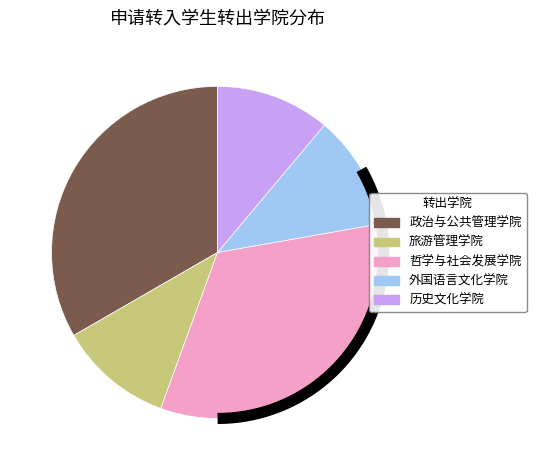

Rank the categories by value from highest to lowest.

政治与公共管理学院, 哲学与社会发展学院, 旅游管理学院, 外国语言文化学院, 历史文化学院